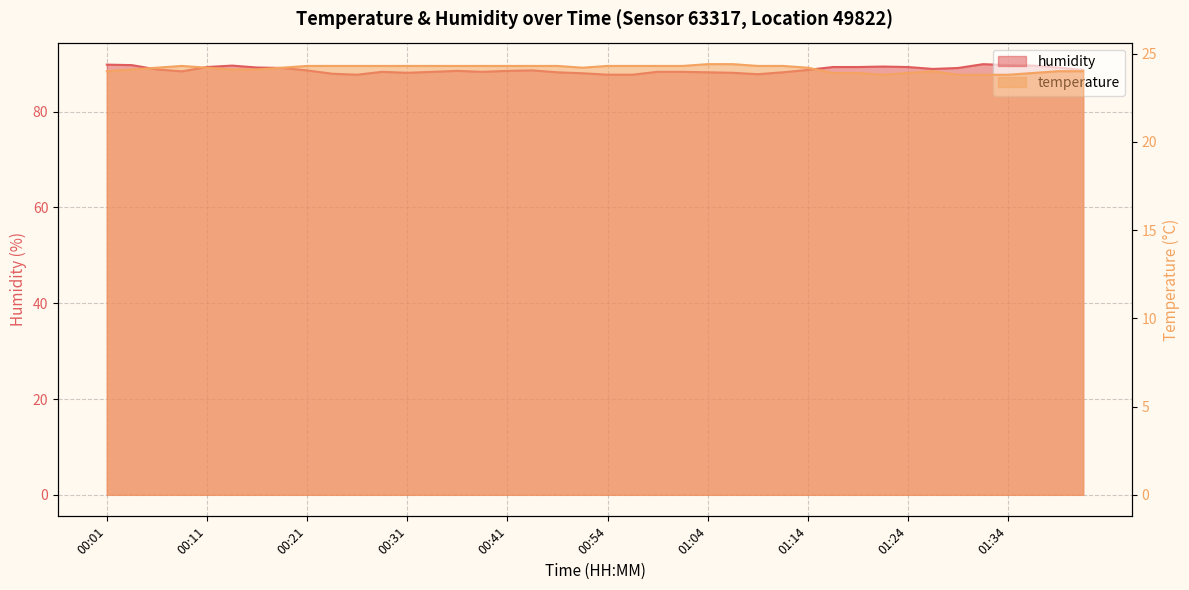

What are all the series names shown in the legend?

temperature, humidity